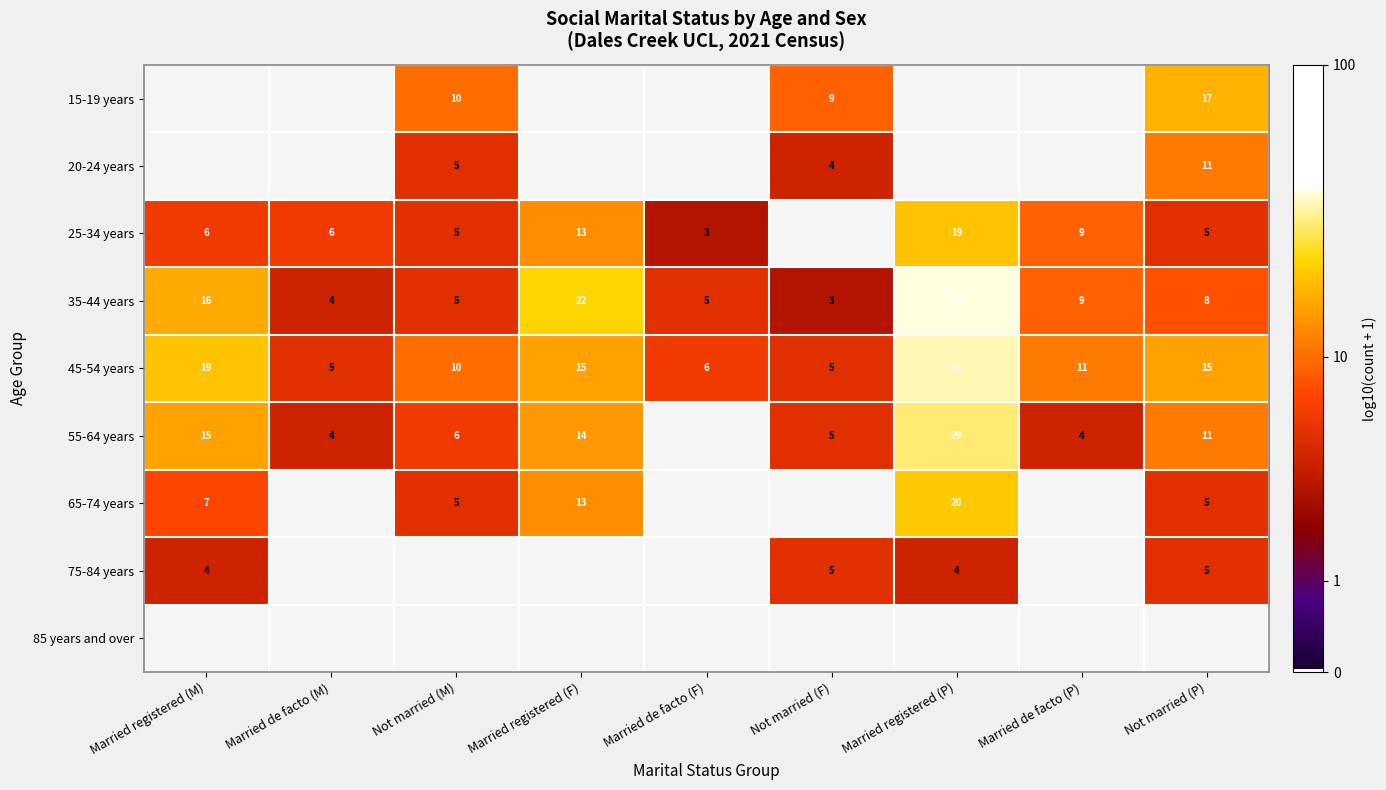

What is the sum of all 35-44 years values?

110